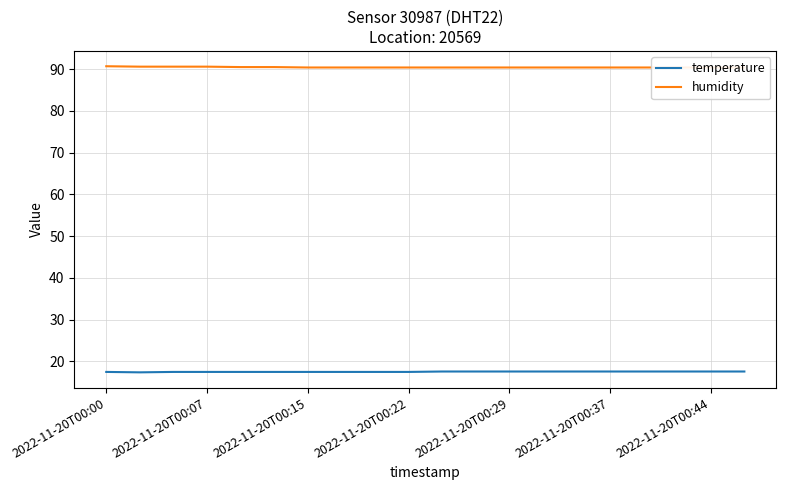

What is the maximum value for temperature?

17.6